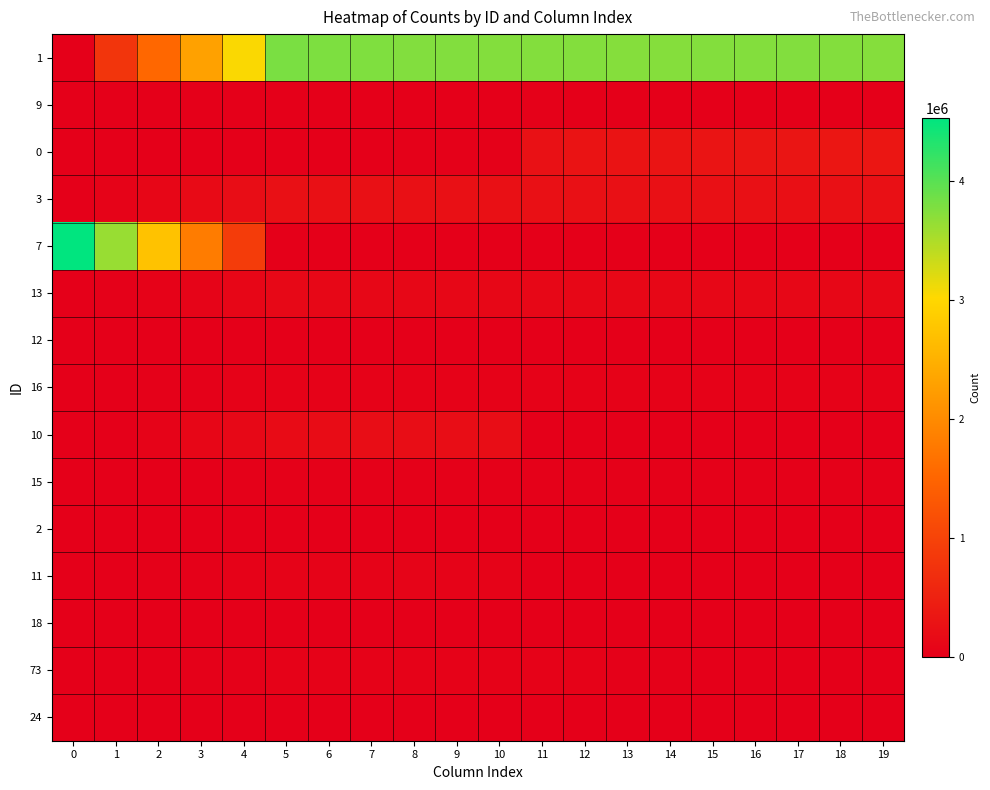

Rank the series by their maximum value, from lowest to highest.

2, 18, 24, 12, 15, 9, 73, 16, 11, 13, 10, 3, 0, 1, 7